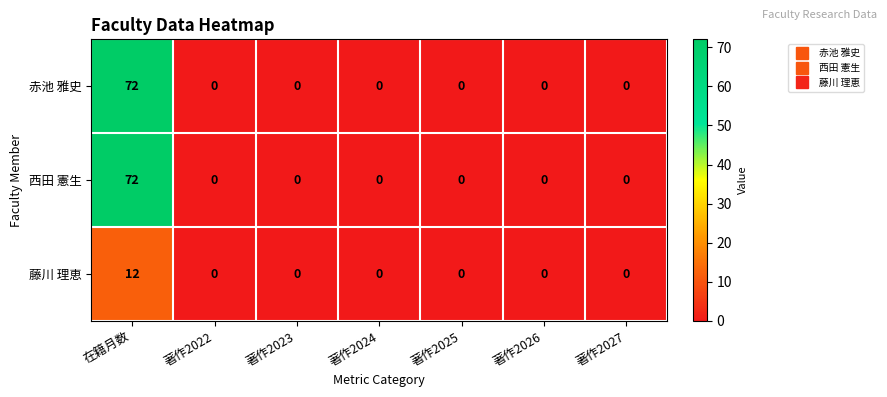

What is the maximum value for 赤池 雅史?

72